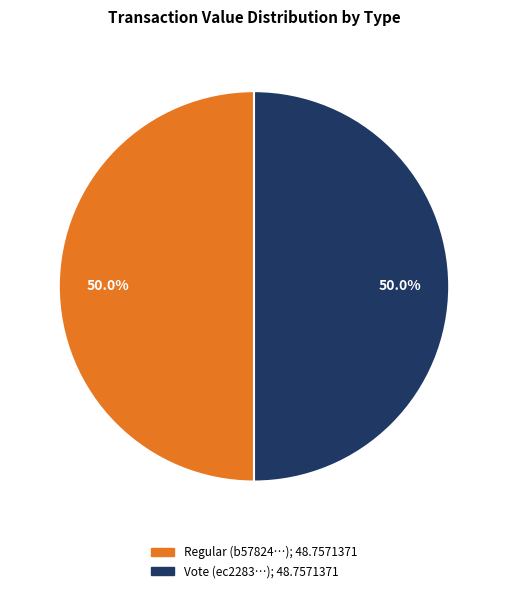

The Regular slice represents 1% of the pie. True or false?

False